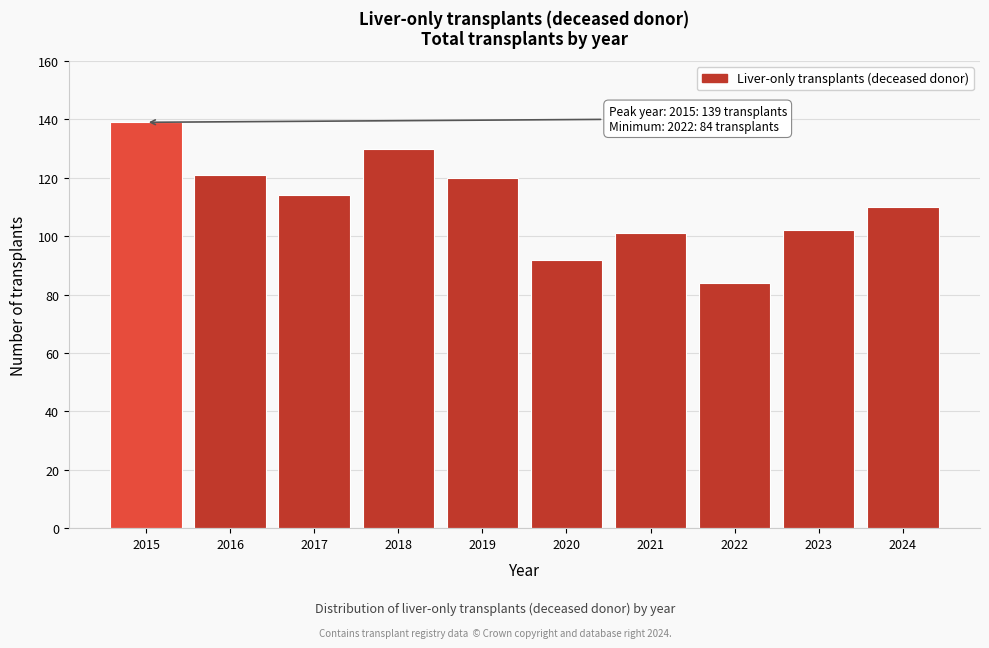

Reading left to right, extract all data points from this chart.

2015=139	2016=121	2017=114	2018=130	2019=120	2020=92	2021=101	2022=84	2023=102	2024=110